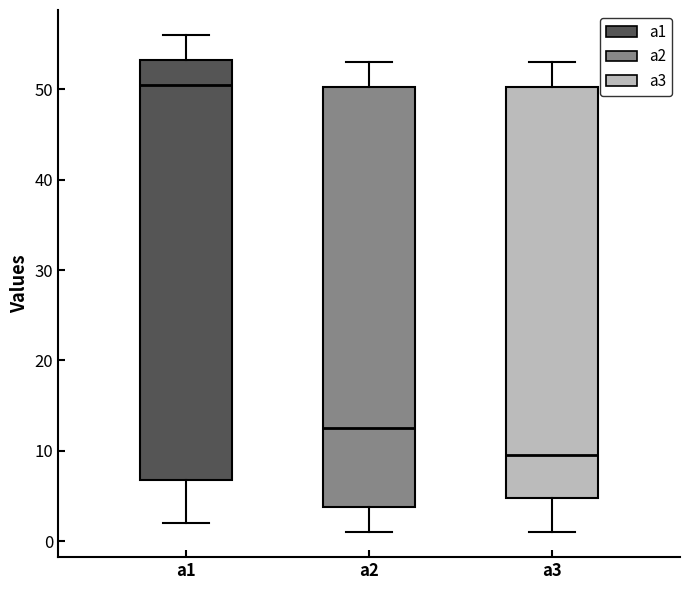

Reading left to right, transcribe this box plot: for each box, give where its median line is, the range the box spans, and where its two whiskers end, as read against the y-axis. The values are not printed on the chart, so give them approximately, as read against the axis.

a1: median 51, box 7 to 53, whiskers 2 to 56
a2: median 13, box 4 to 50, whiskers 1 to 53
a3: median 10, box 5 to 50, whiskers 1 to 53